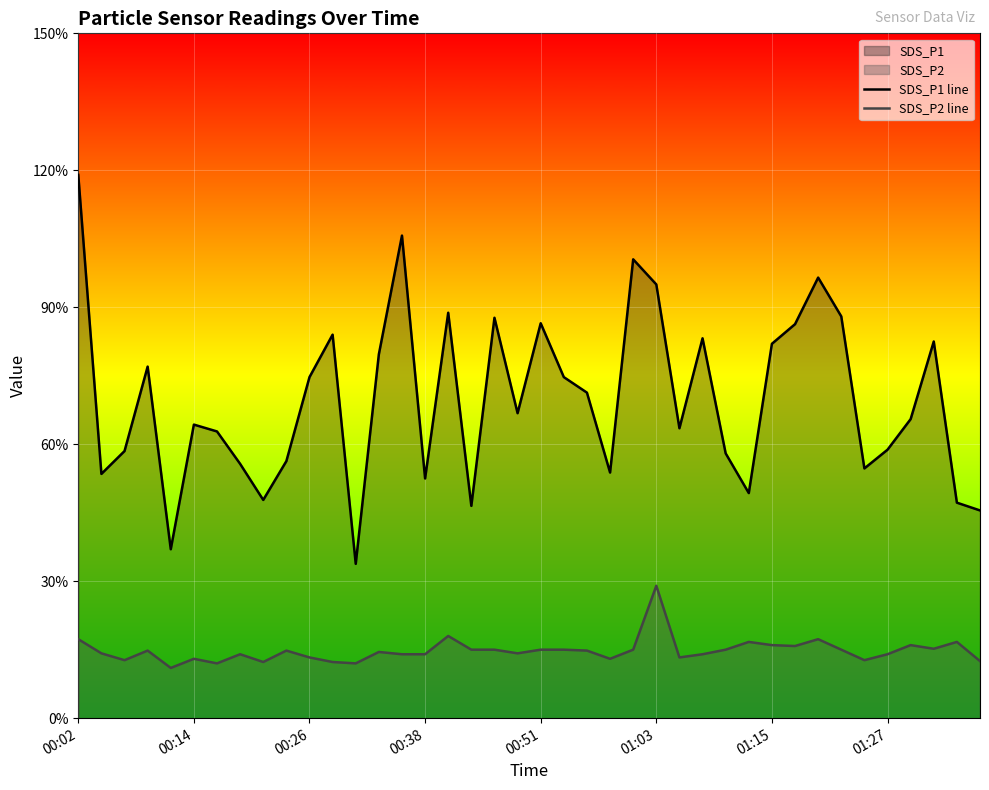

Where is SDS_P2 line nearest to the value 2?

16